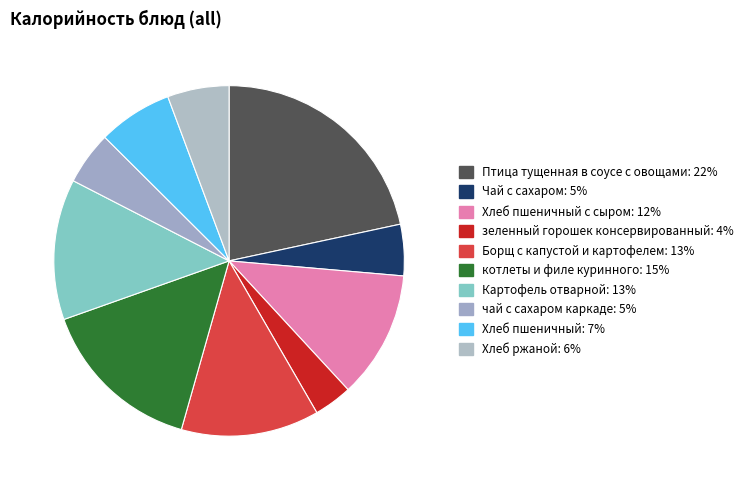

How many segments does this pie chart have?

10